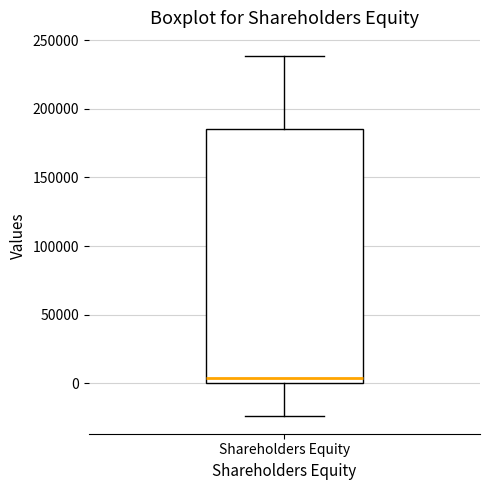

Where is the lower edge of the box for Shareholders Equity on the y-axis? The values are not printed on the chart, so give them approximately, as read against the axis.

0